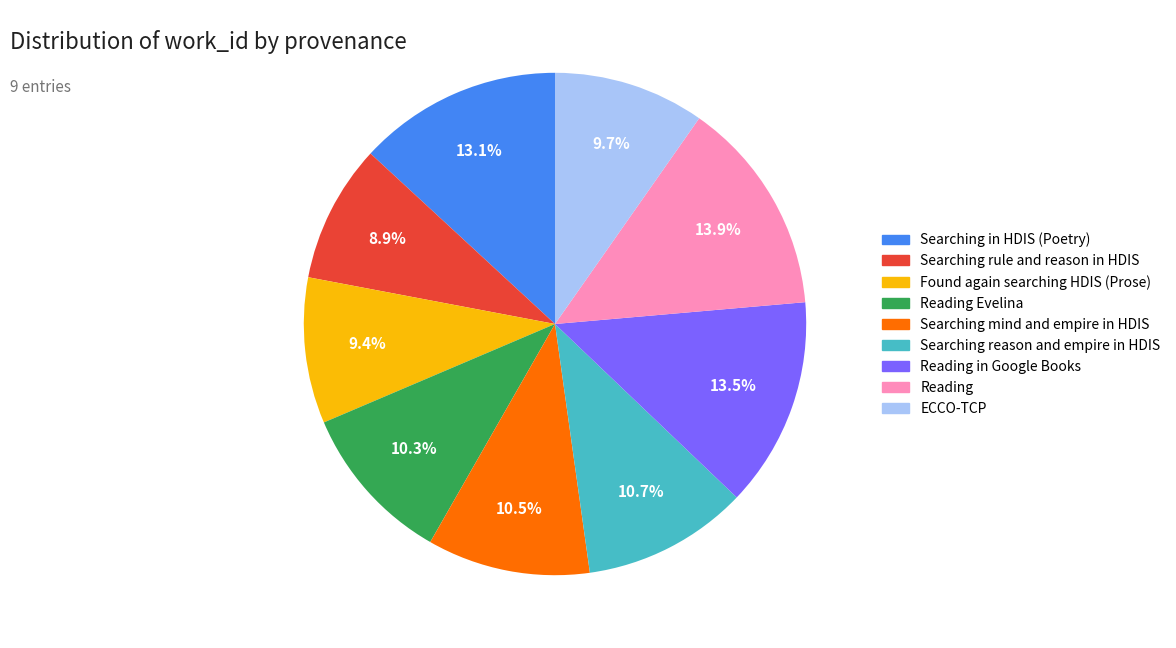

Does any single category account for the majority?

No